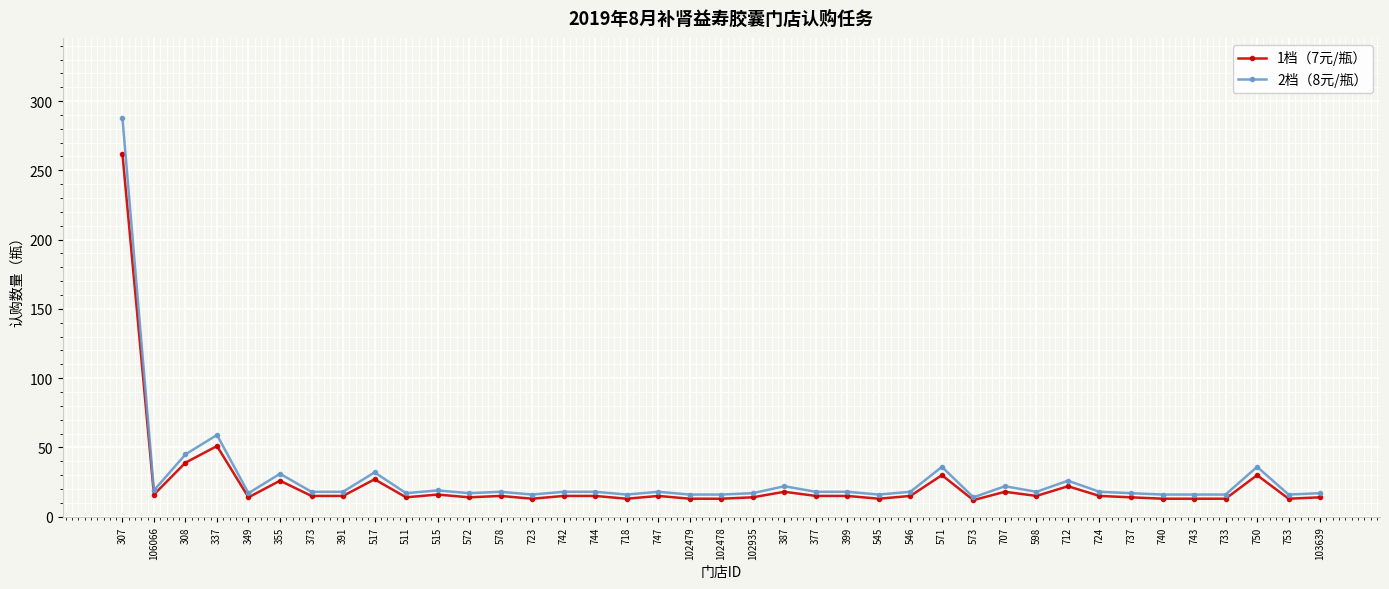

What is the total value across all series at 102479?

29